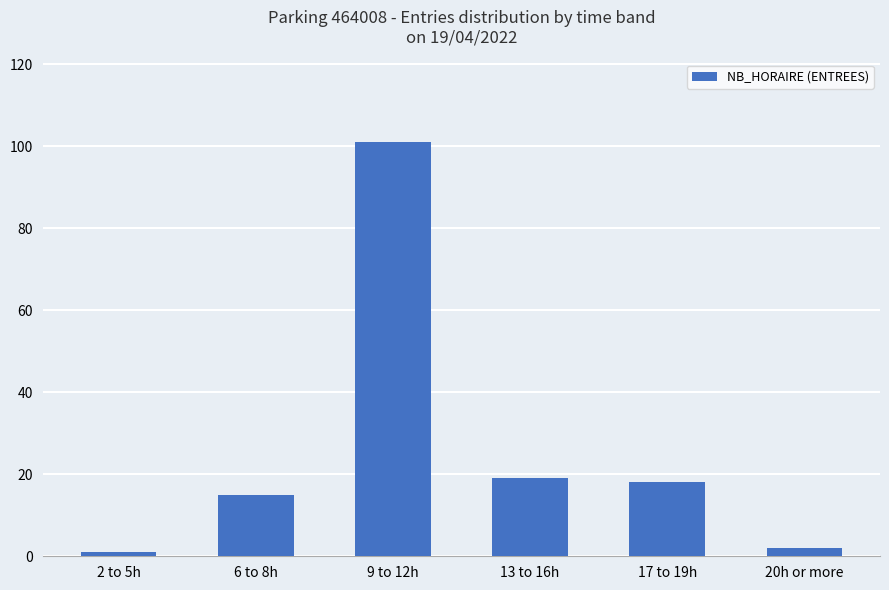

What is the smallest value displayed?

1